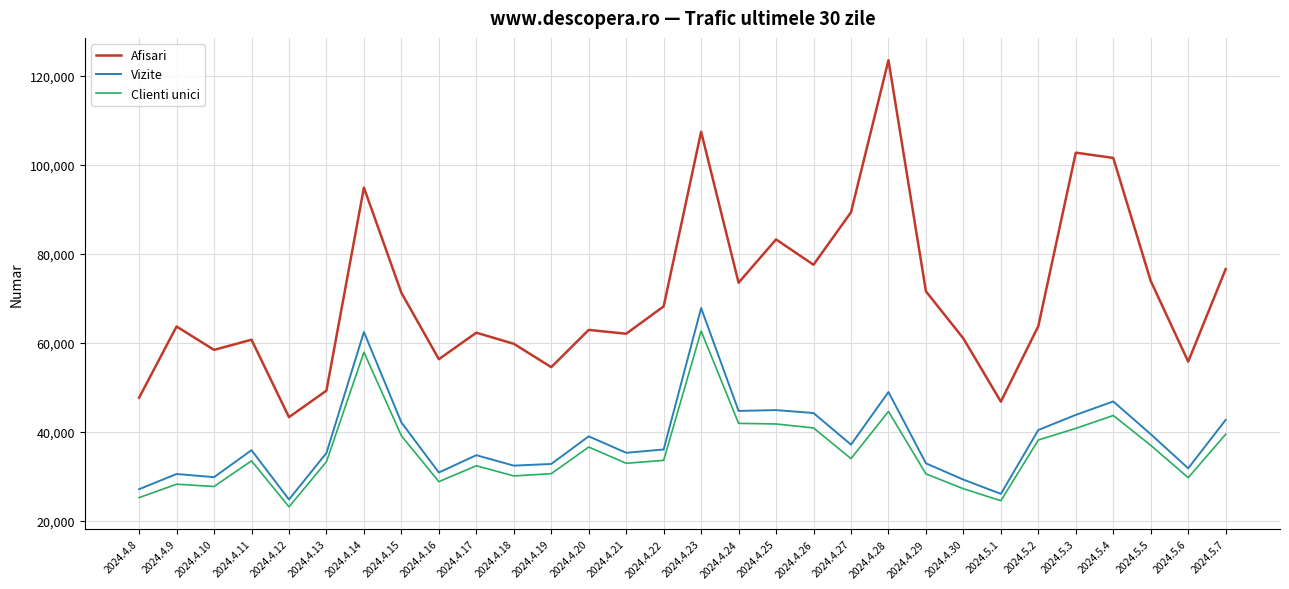

Which category has the highest value in the Clienti unici series?

2024.4.23